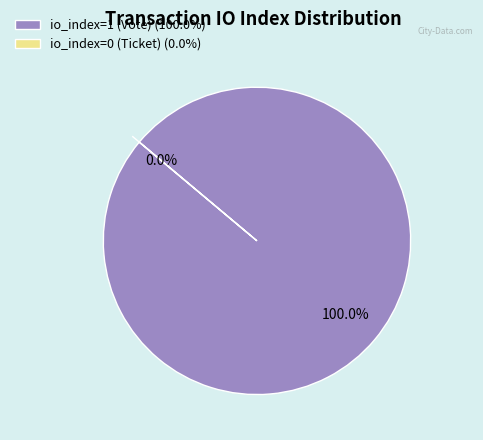

True or false: io_index=1 (Vote) accounts for 99% of the total.

False